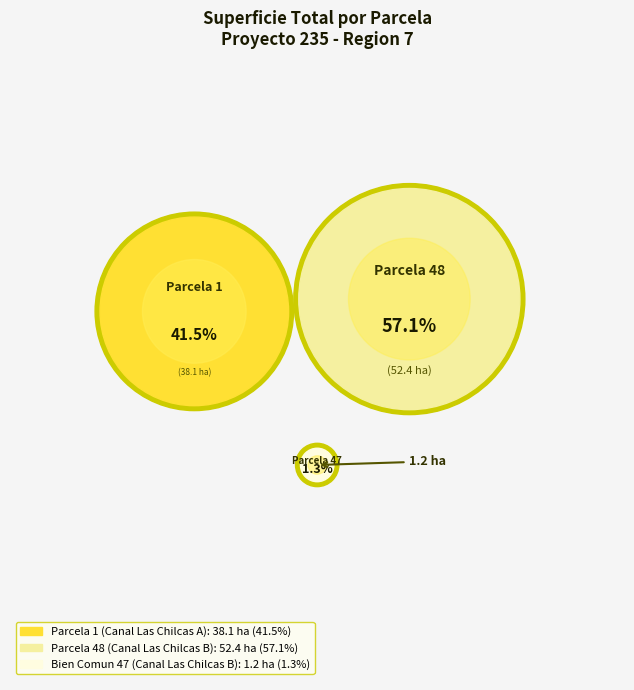

What is the change in value from Parcela 1 (Canal Las Chilcas A) to Bien Comun 47 (Canal Las Chilcas B)?

-36.9